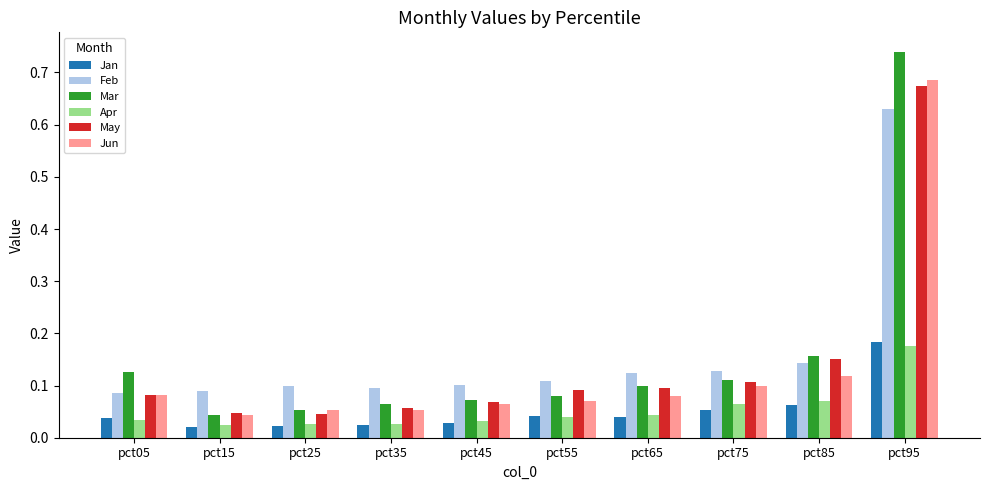

Which category has the highest value across all series?

pct95